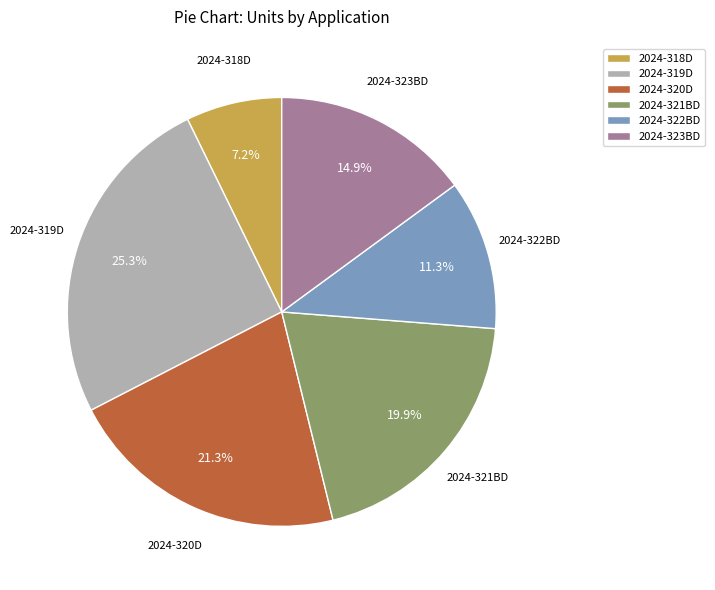

What percentage is the 2024-318D slice, to the nearest percent?

7%